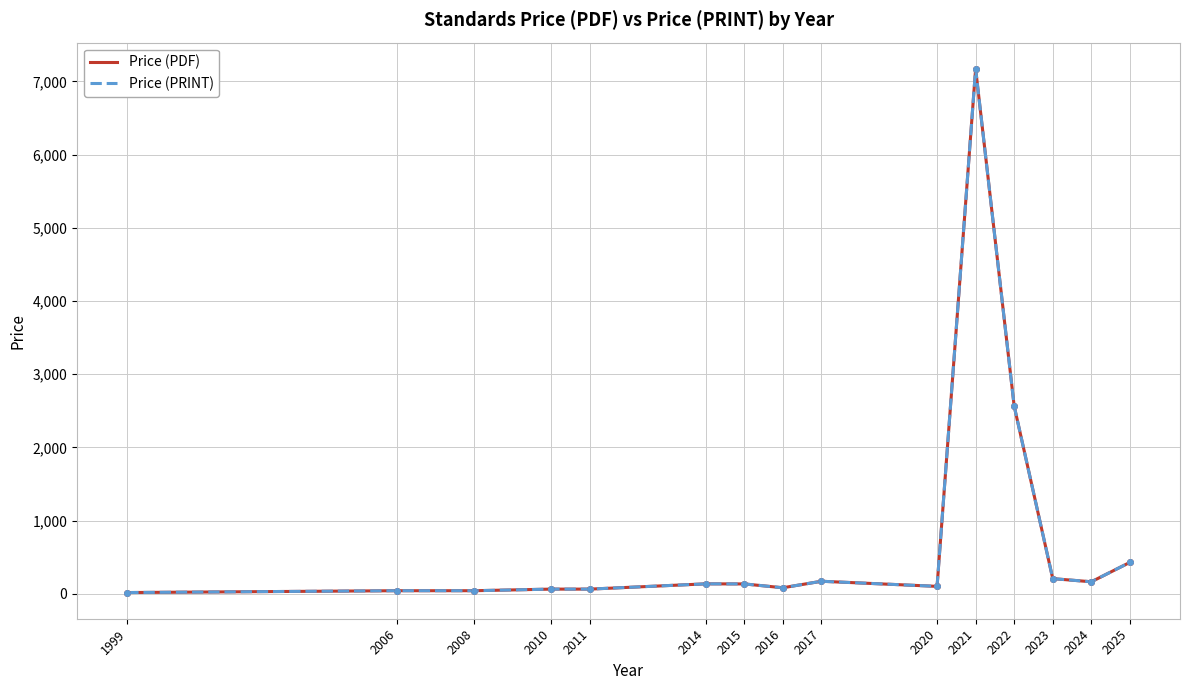

True or false: Price (PDF) has a value of 208.0 at 2023.

True